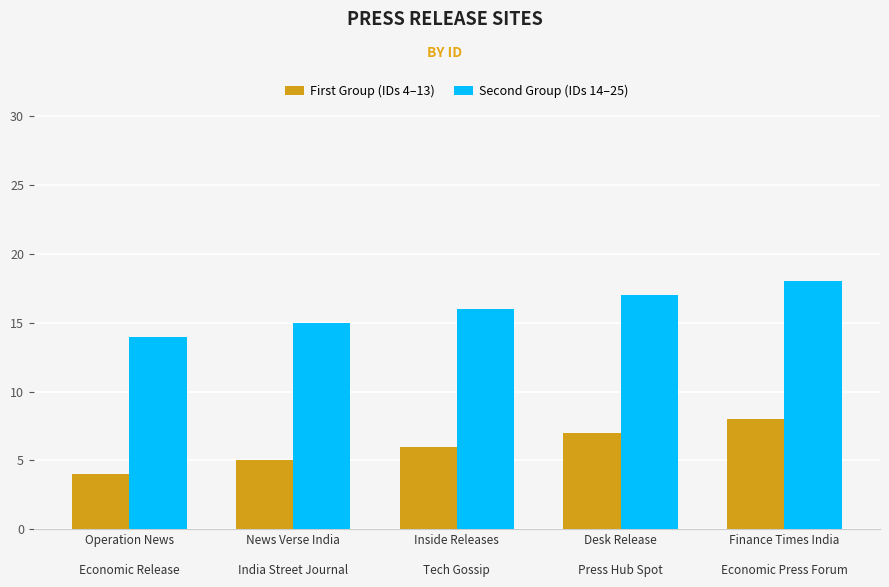

Is the value of First Group (IDs 4–13) at Operation News

Economic Release greater than the value of Second Group (IDs 14–25) at News Verse India

India Street Journal?

No